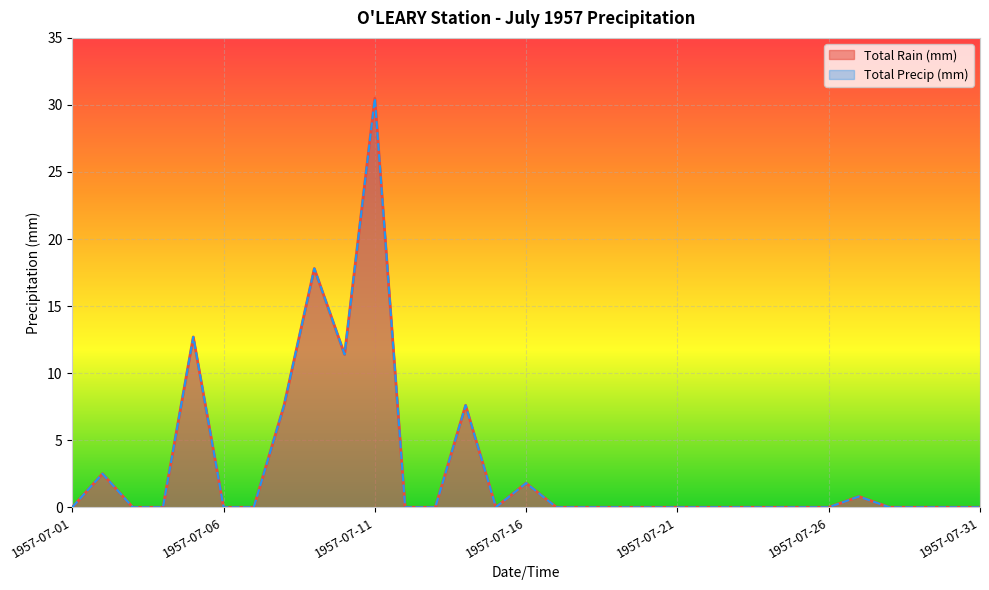

True or false: Total Precip (mm) and Total Rain (mm) intersect in this chart.

False